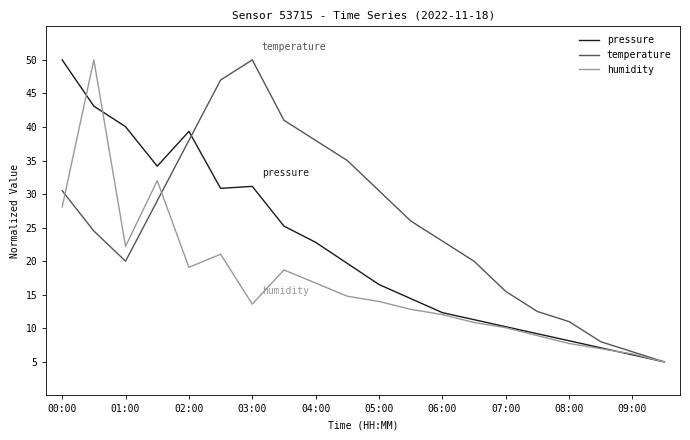

Which series has the largest total across all categories?

temperature